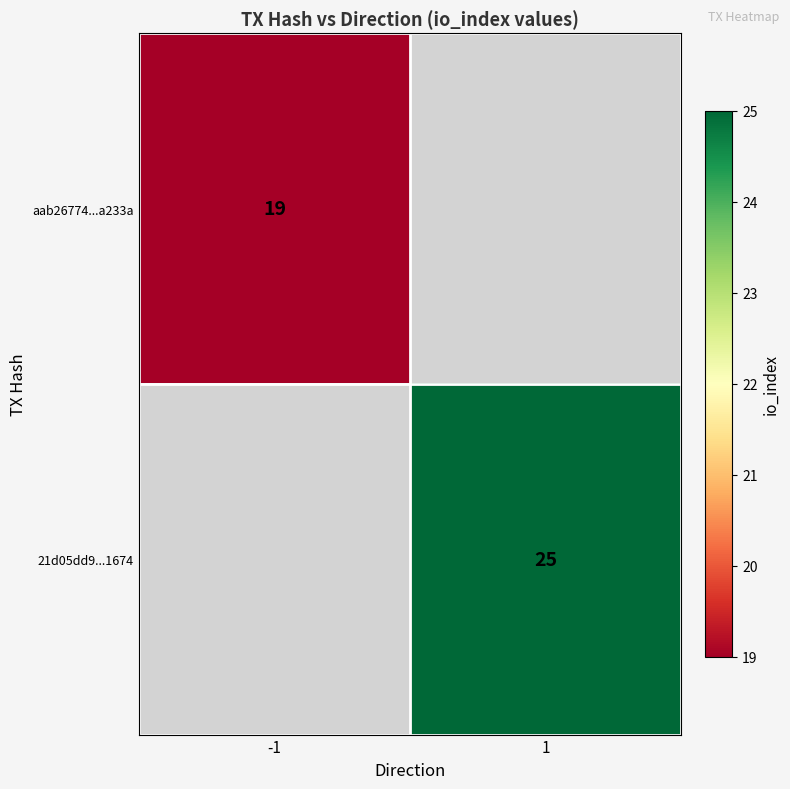

True or false: aab26774...a233a has a value of 30.0 at -1.

False